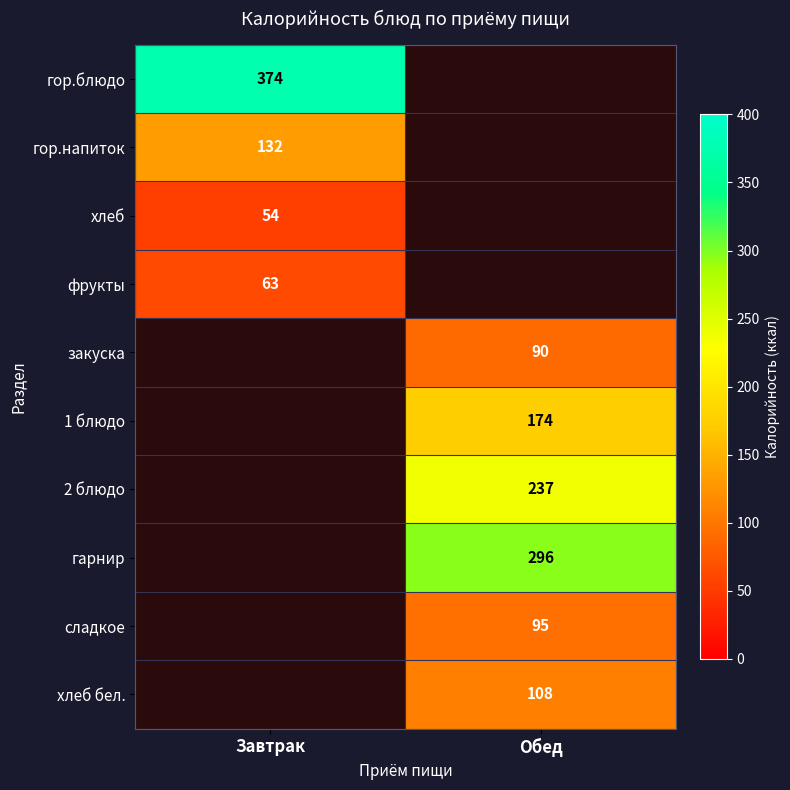

Is it true that гарнир equals 97 at Обед?

False